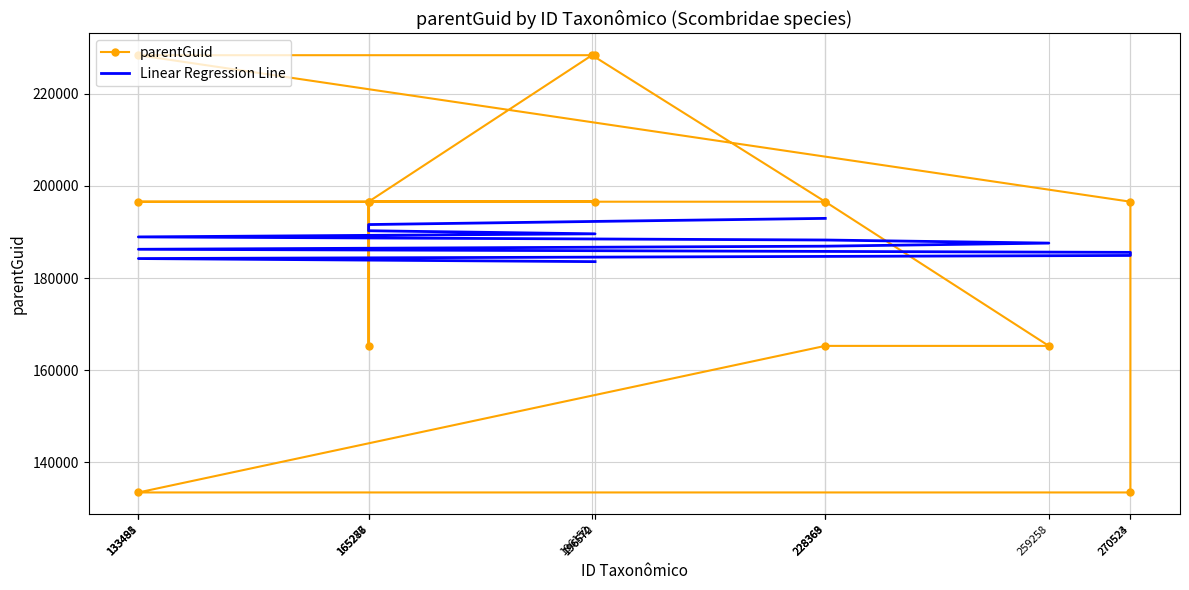

At which label does parentGuid reach its peak?

196572